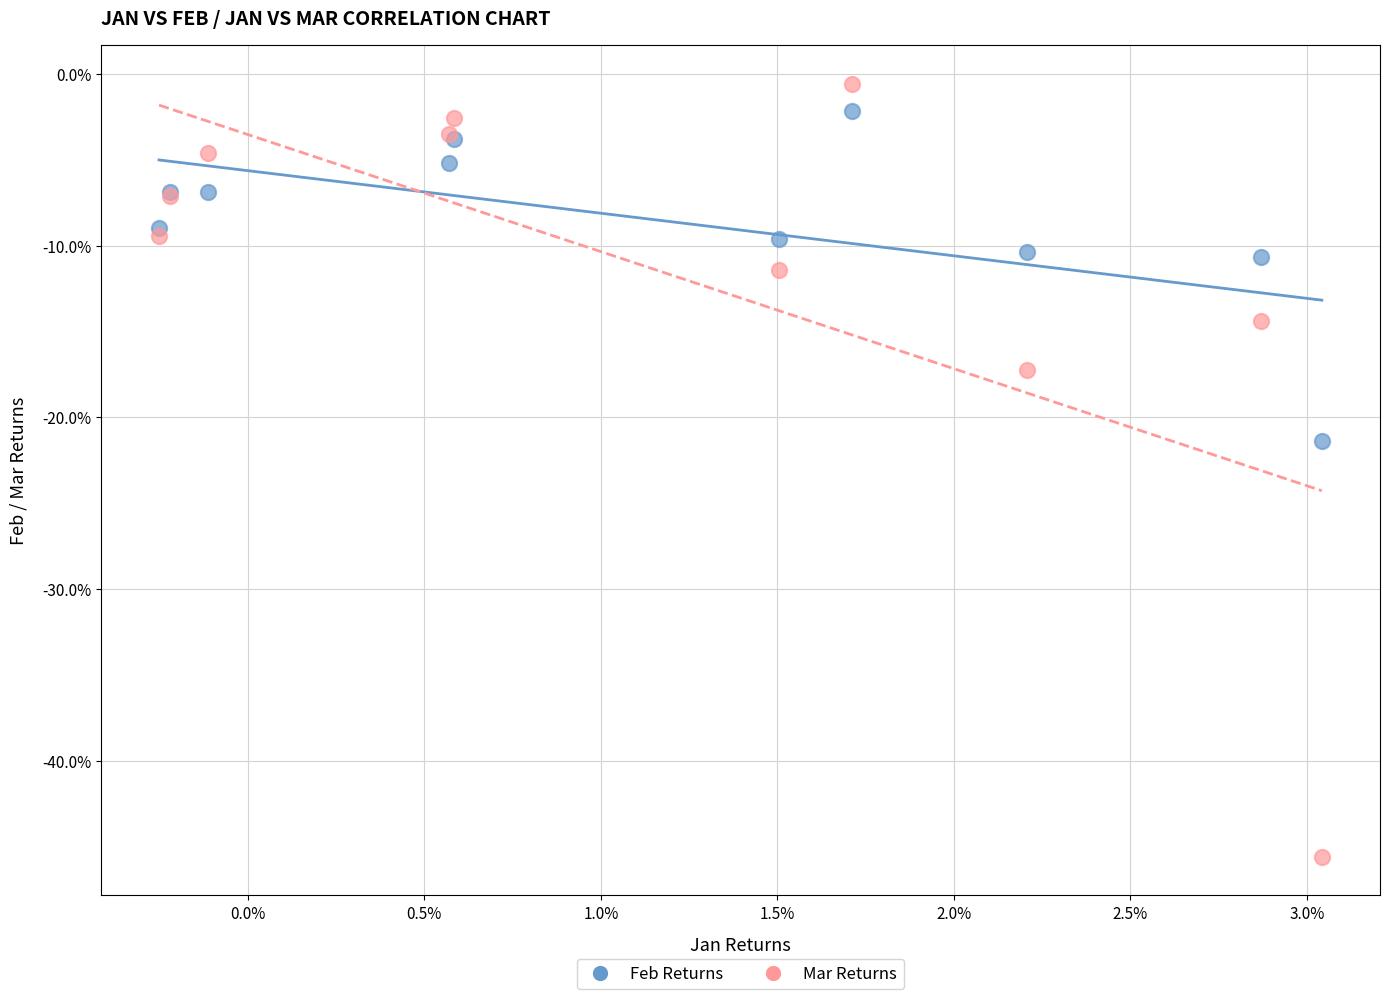

What are all the series names shown in the legend?

Feb Returns, Mar Returns